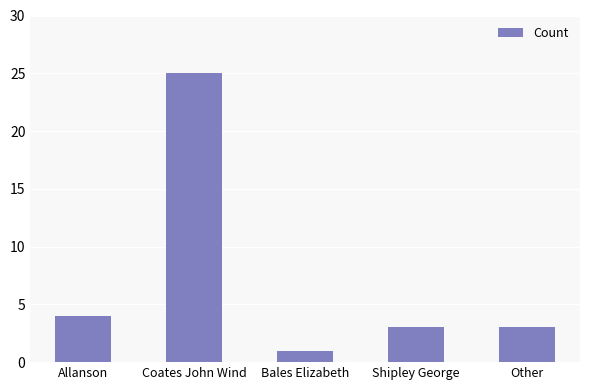

What is the difference between the values at Bales Elizabeth and Coates John Wind?

24